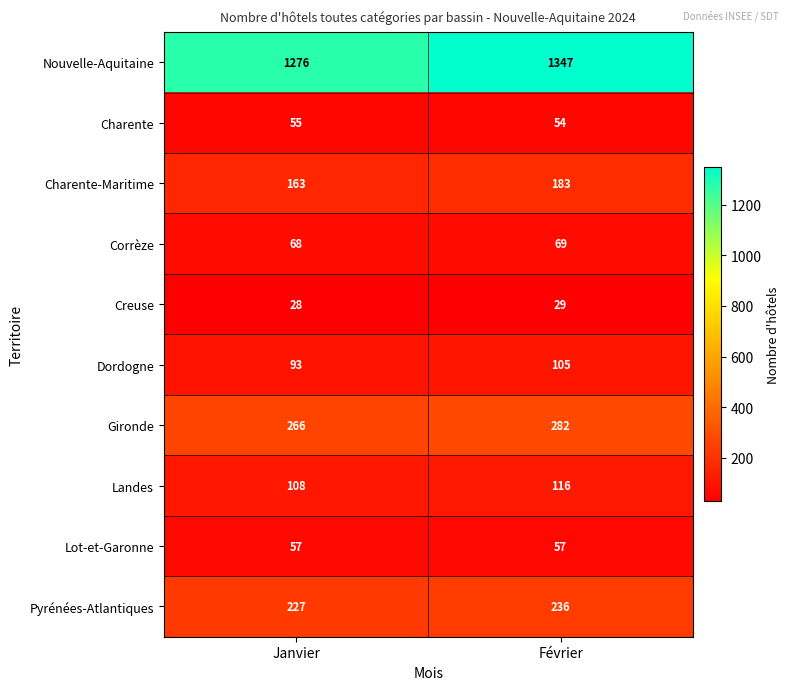

Which series has the largest range (max minus min)?

Nouvelle-Aquitaine